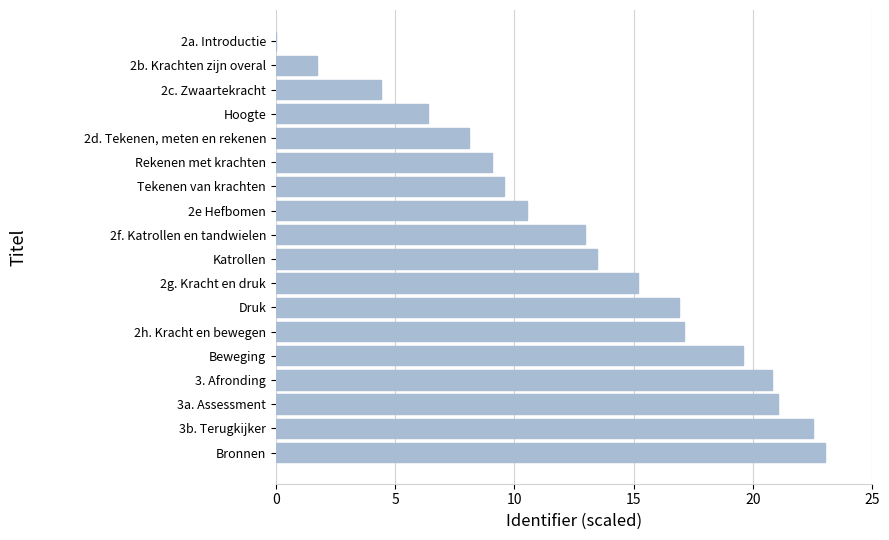

How many series are shown in this chart?

1